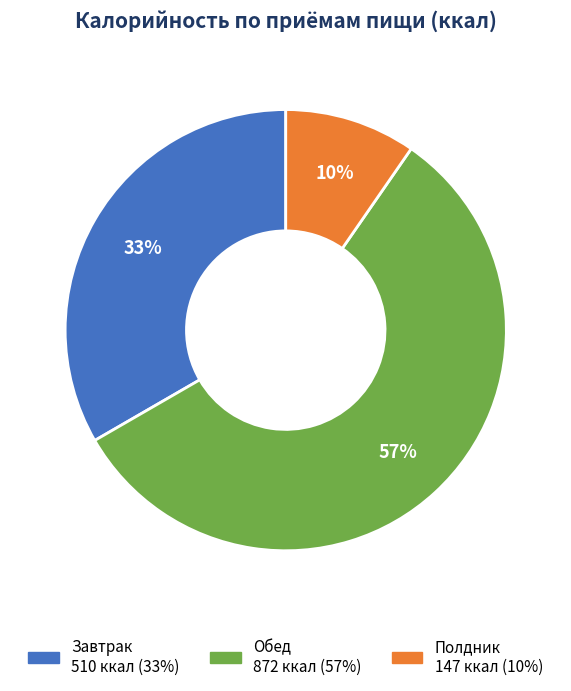

Which slice is the largest?

Обед